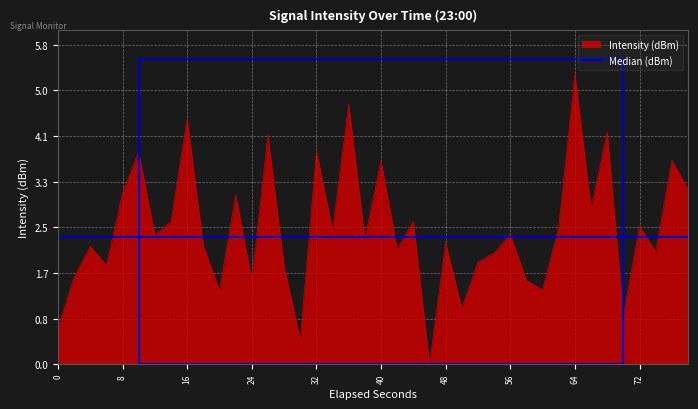

How many lines are shown in the chart?

1